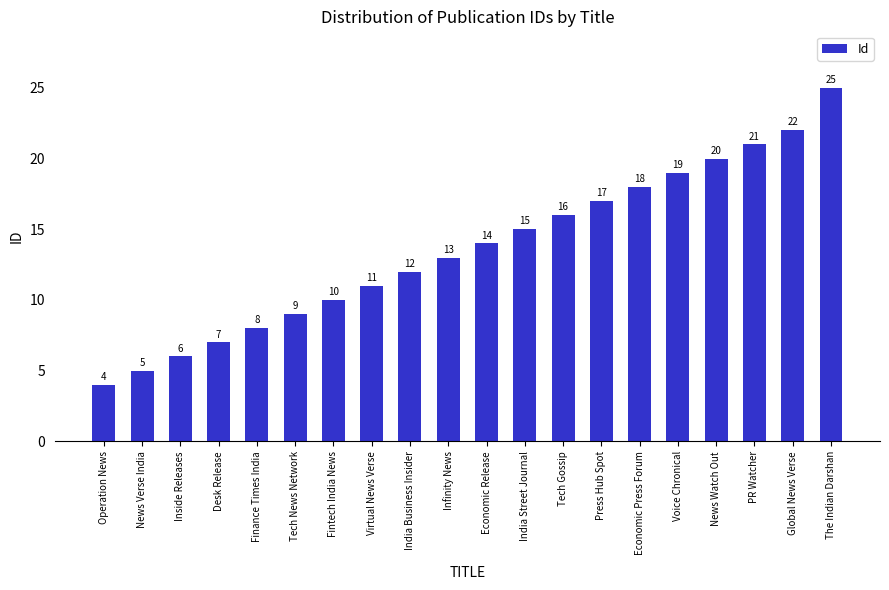

What is the minimum value shown in the chart?

4